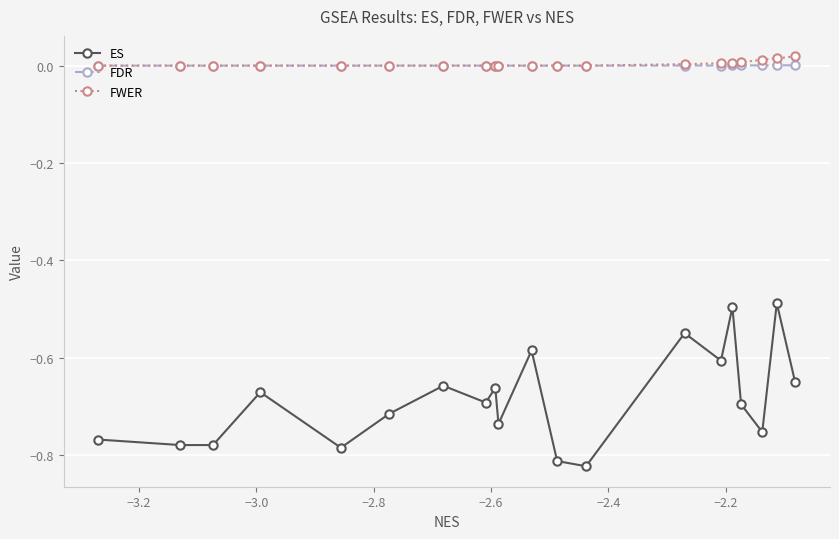

True or false: FWER and ES intersect in this chart.

False